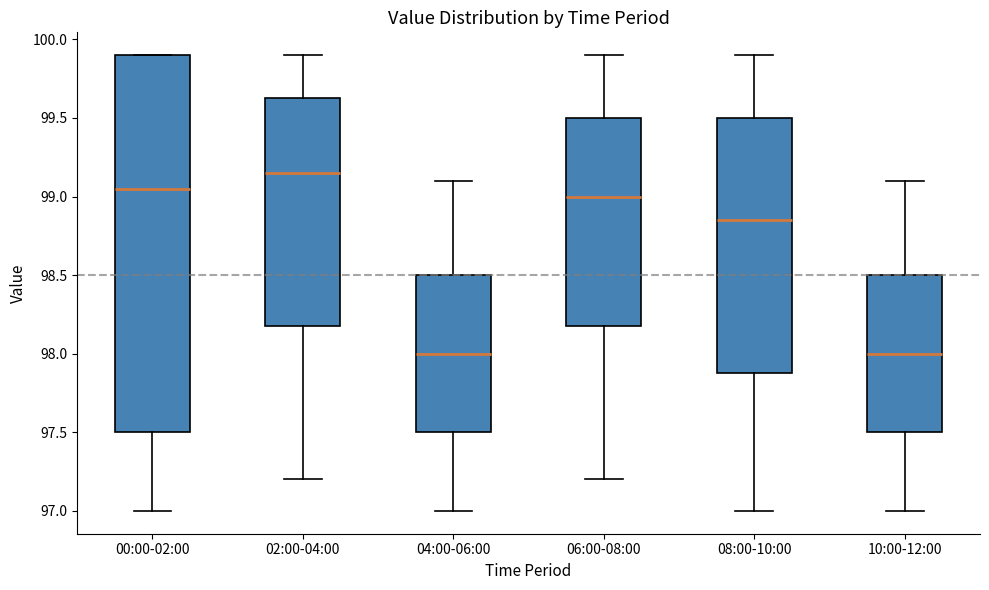

Where is the lower edge of the box for 04:00-06:00 on the y-axis? The values are not printed on the chart, so give them approximately, as read against the axis.

97.50